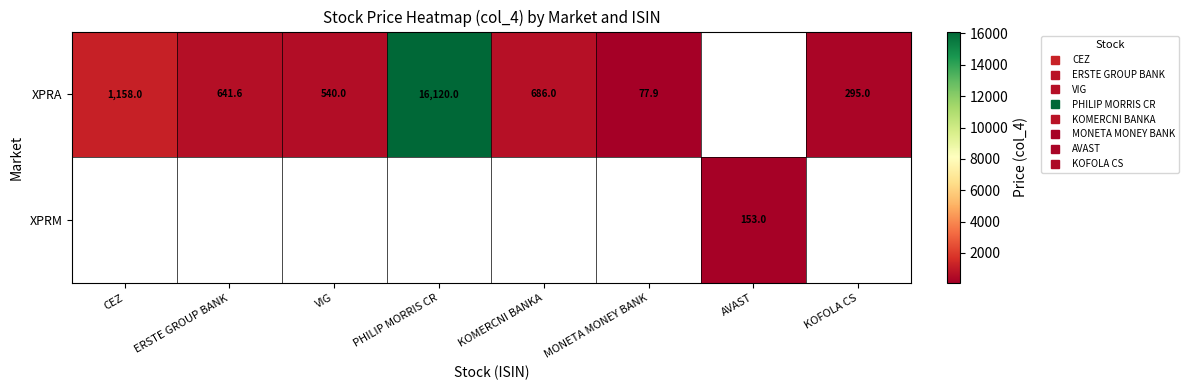

Which has a higher value, VIG or PHILIP MORRIS CR?

PHILIP MORRIS CR